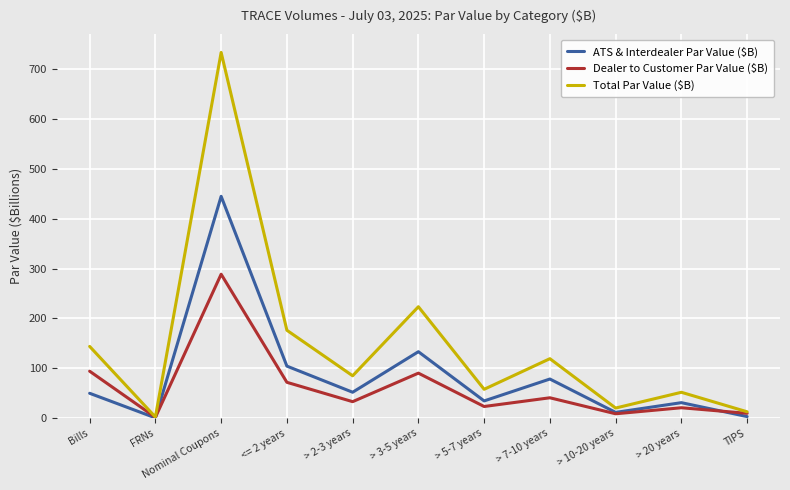

Read the ATS & Interdealer Par Value ($B) value at Nominal Coupons.

444.8